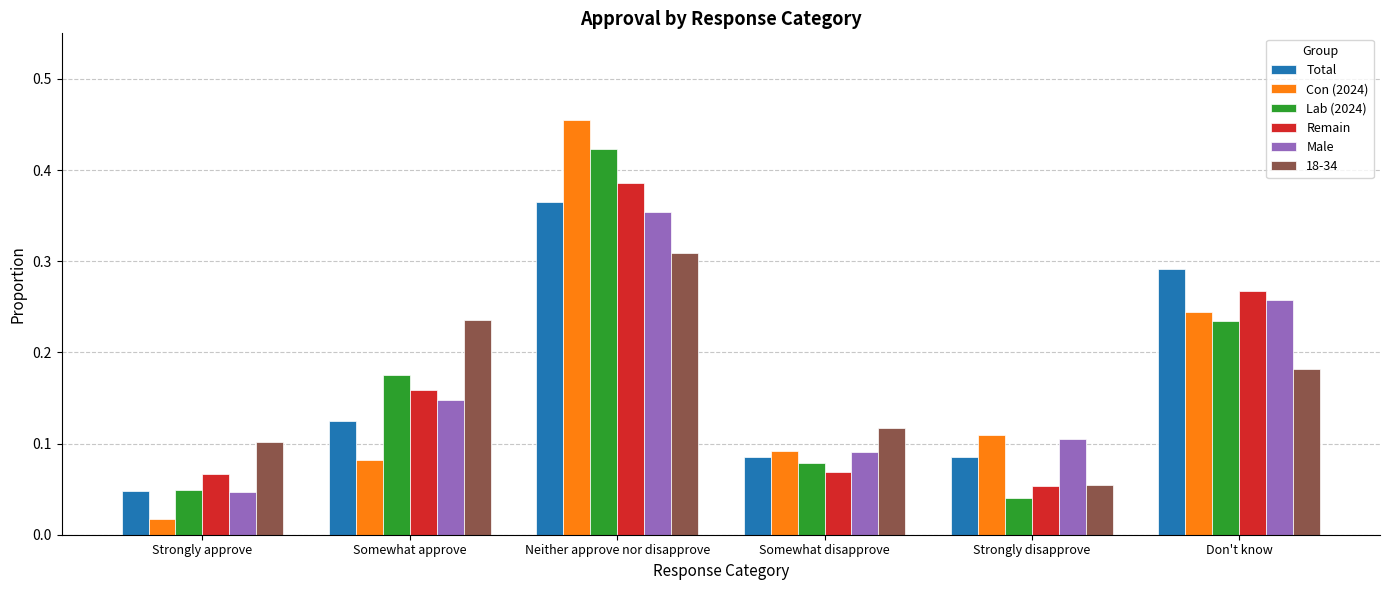

Is the value of Remain at Somewhat approve greater than the value of Total at Strongly approve?

Yes